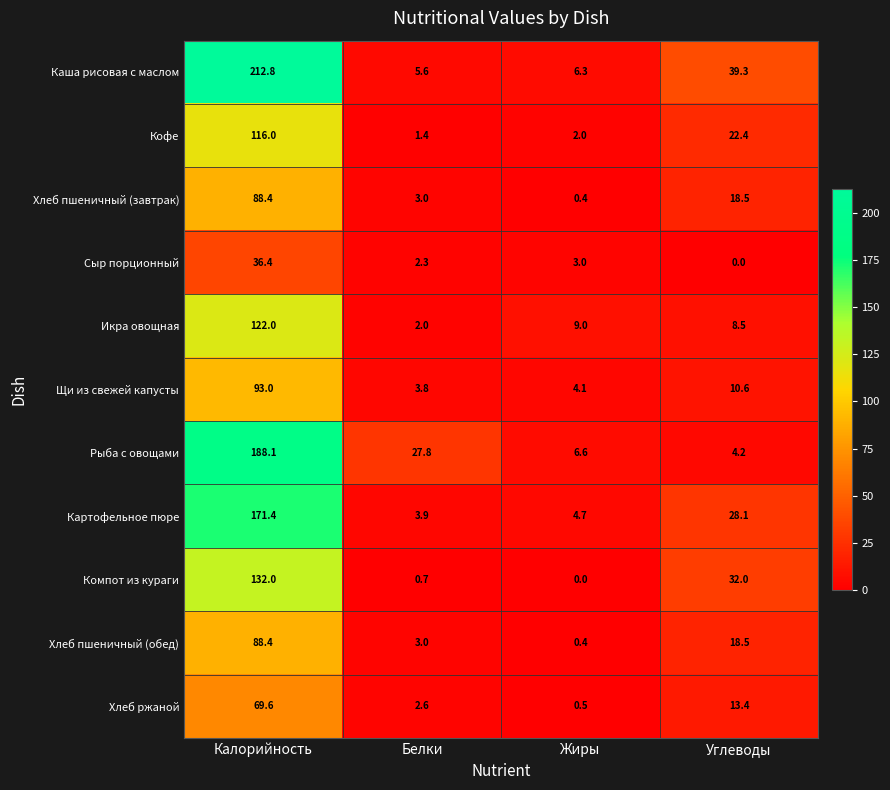

At which label does Каша рисовая с маслом reach its peak?

Калорийность